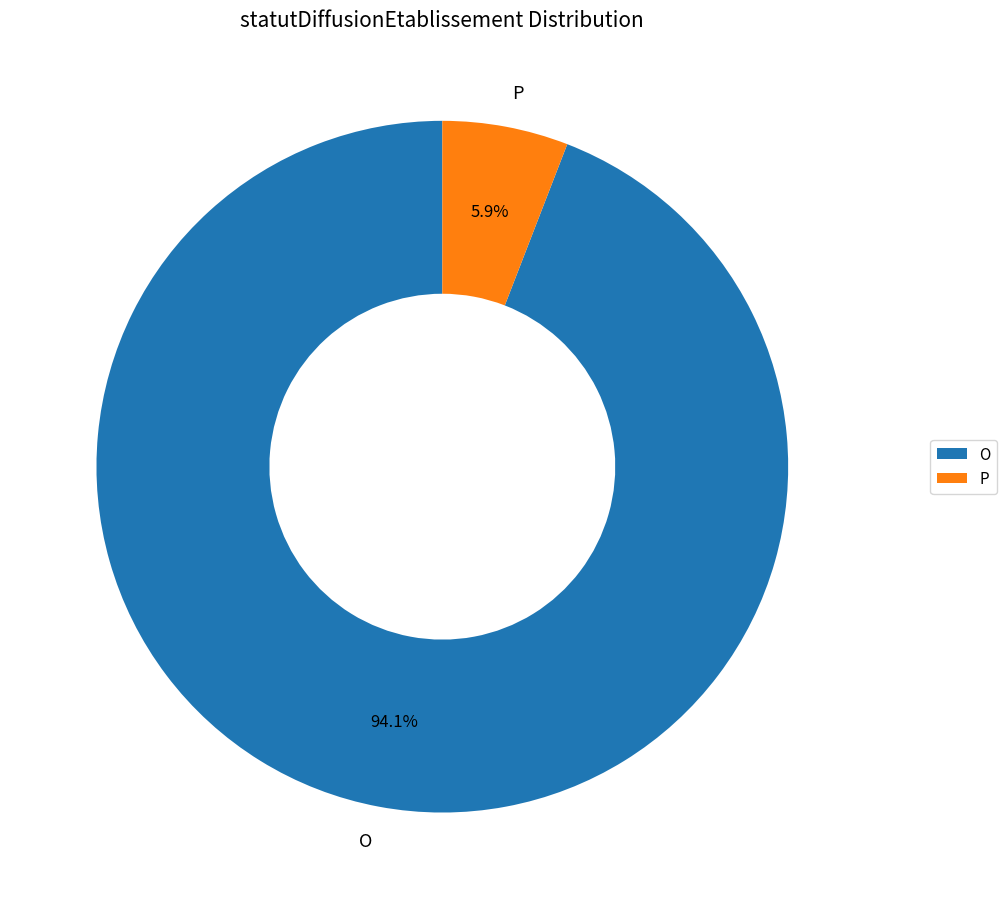

Is O the majority of the pie?

Yes